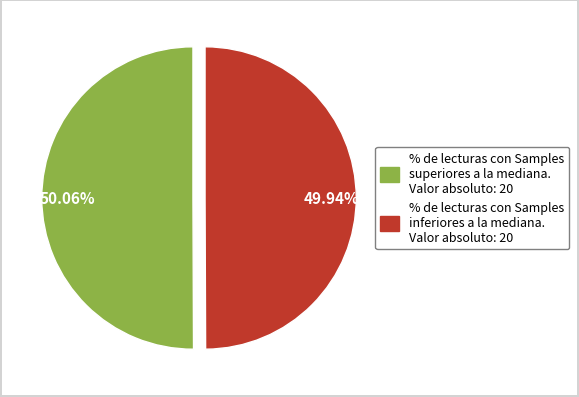

Do 50.06% and 49.94% together represent more than half of the pie?

Yes